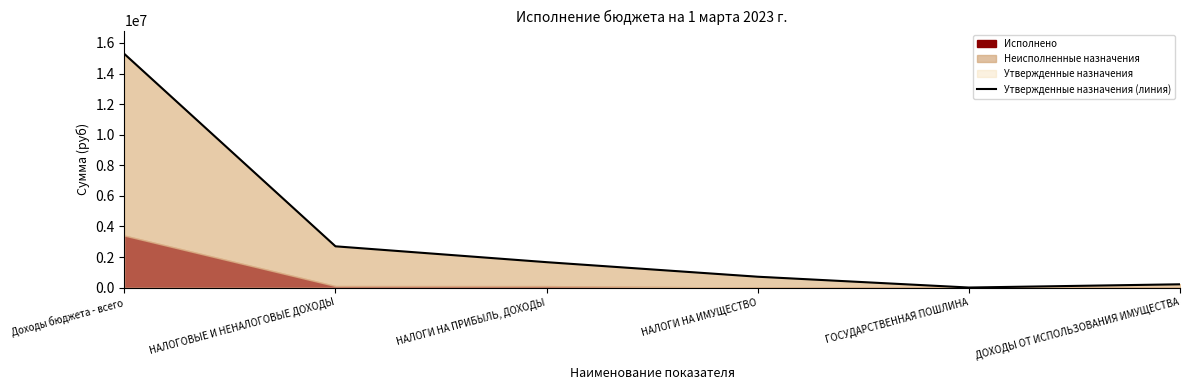

List the labels in order of value, smallest first.

ГОСУДАРСТВЕННАЯ ПОШЛИНА, ДОХОДЫ ОТ ИСПОЛЬЗОВАНИЯ ИМУЩЕСТВА, НАЛОГИ НА ИМУЩЕСТВО, НАЛОГИ НА ПРИБЫЛЬ, ДОХОДЫ, НАЛОГОВЫЕ И НЕНАЛОГОВЫЕ ДОХОДЫ, Доходы бюджета - всего